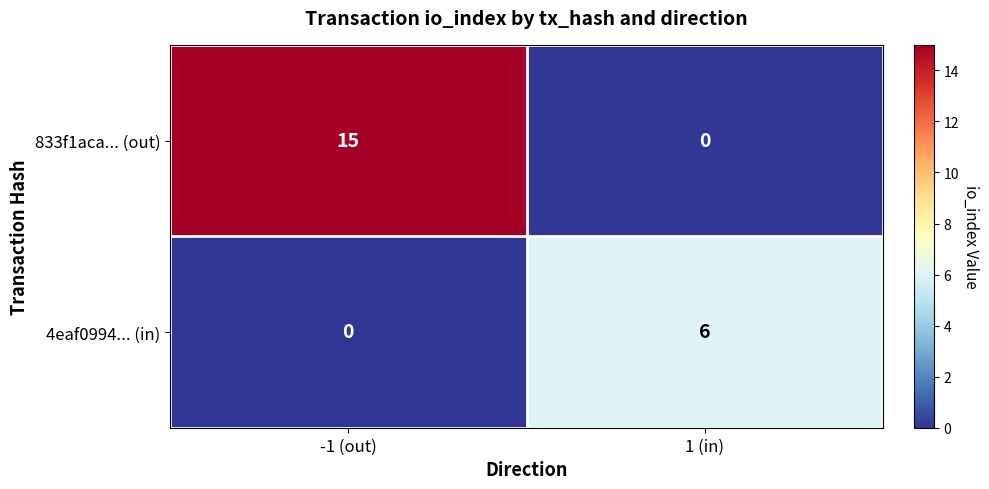

Between -1 (out) and 1 (in), which series saw the biggest shift?

833f1aca... (out)